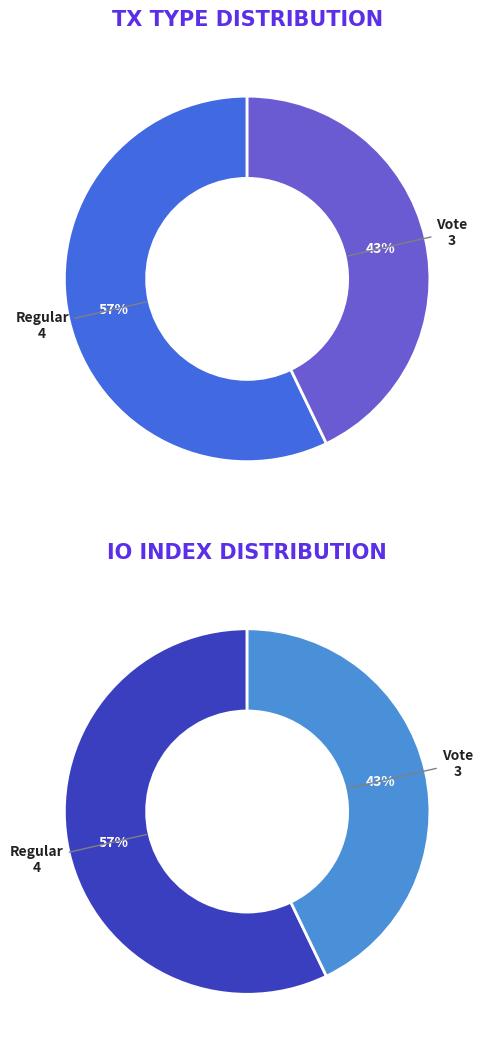

To the nearest percent, what portion does Regular represent?

57%